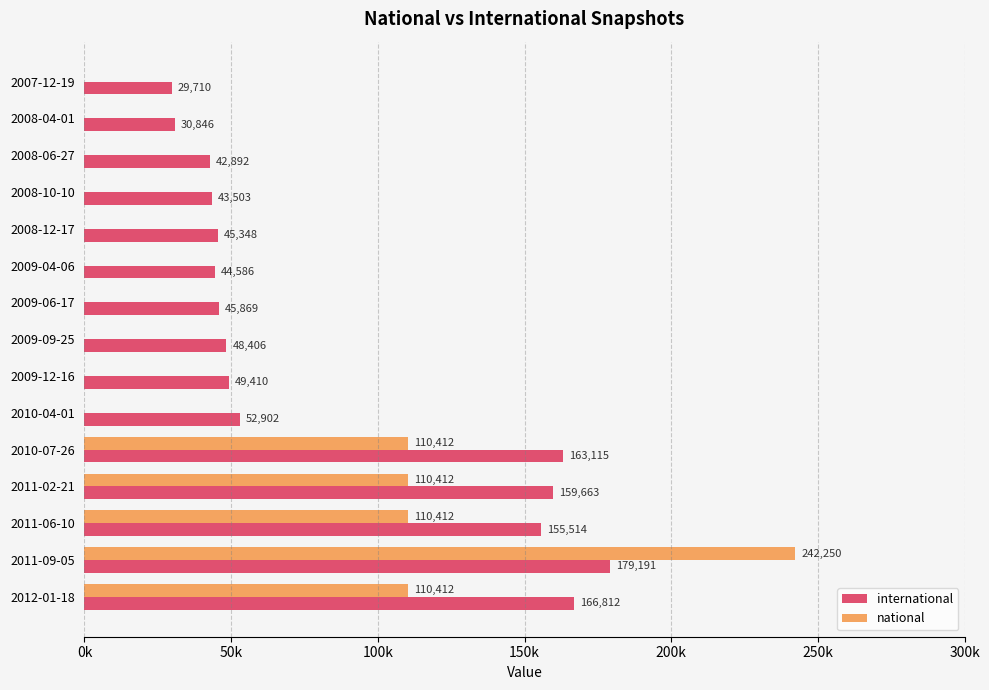

What are all the series names shown in the legend?

international, national